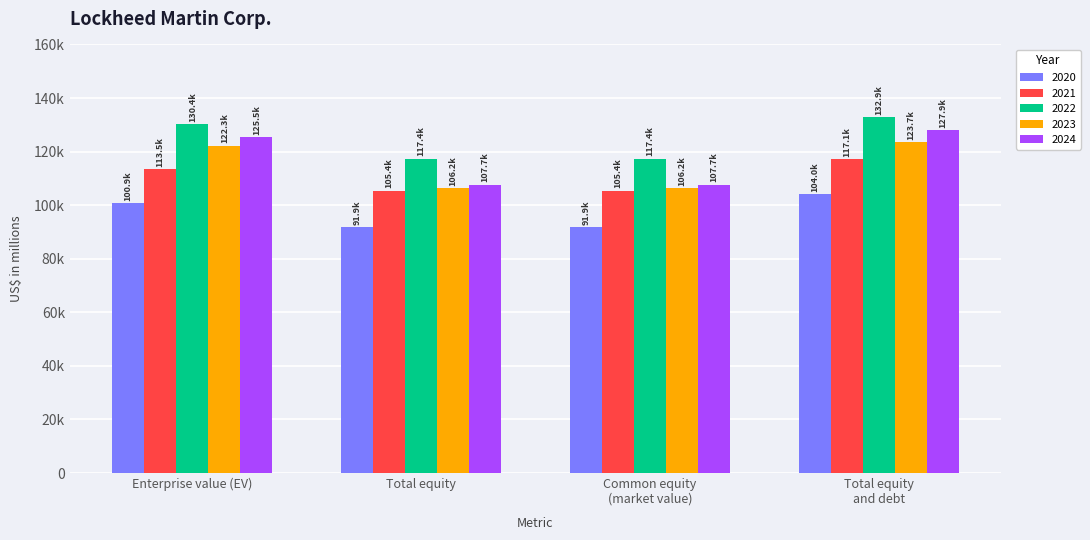

Does the chart contain any negative values?

No